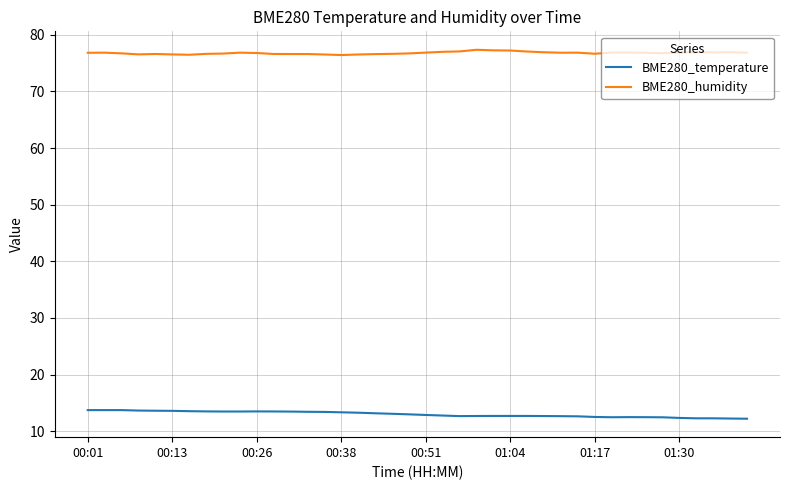

True or false: BME280_temperature and BME280_humidity cross at least once.

False